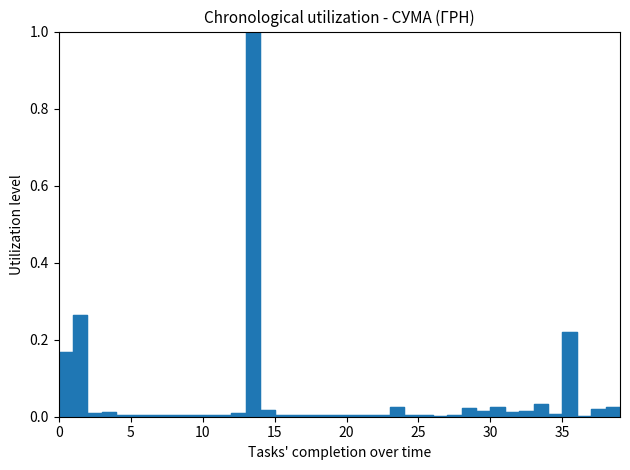

What is the difference between the second highest and second lowest values?

0.3